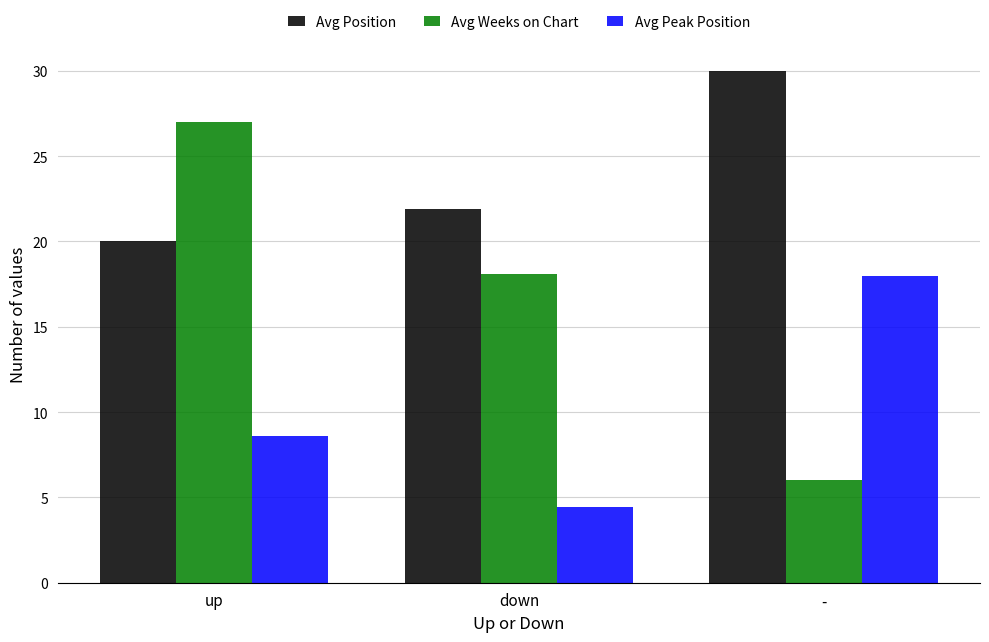

Is it true that Avg Peak Position equals 4.4 at down?

True